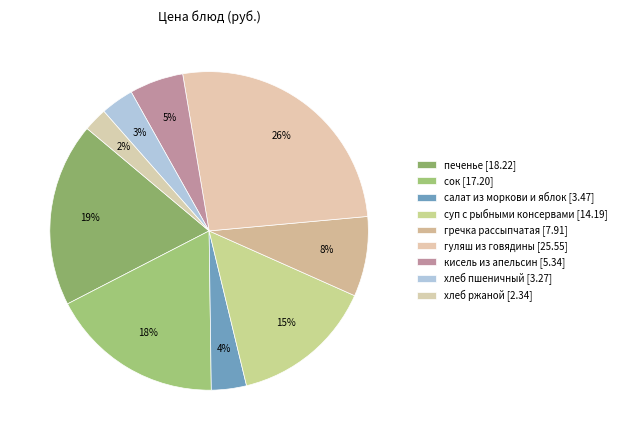

Is it true that гуляш из говядины is 13% of the pie?

False